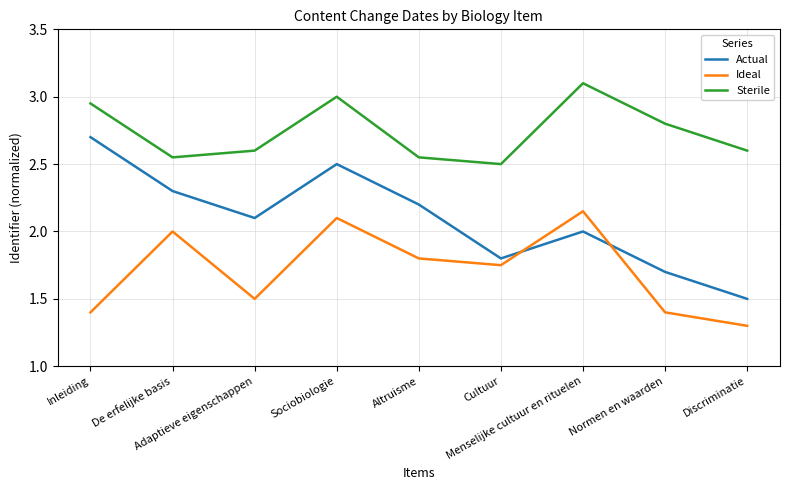

In Actual, how many points are lower than both neighbors (excluding endpoints)?

2